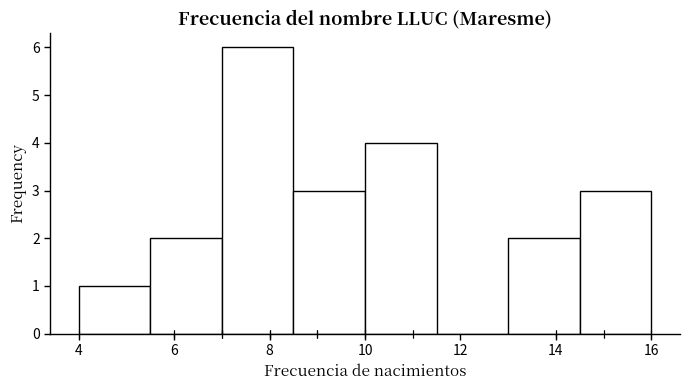

Reading left to right, list every bar in this chart as the range it spans on the x-axis followed by its height. Neither the bar edges nor the heights are printed on the chart, so give them approximately, as read against the axes.

4.0 to 5.5: 1
5.5 to 7.0: 2
7.0 to 8.5: 6
8.5 to 10.0: 3
10.0 to 11.5: 4
11.5 to 13.0: 0
13.0 to 14.5: 2
14.5 to 16.0: 3